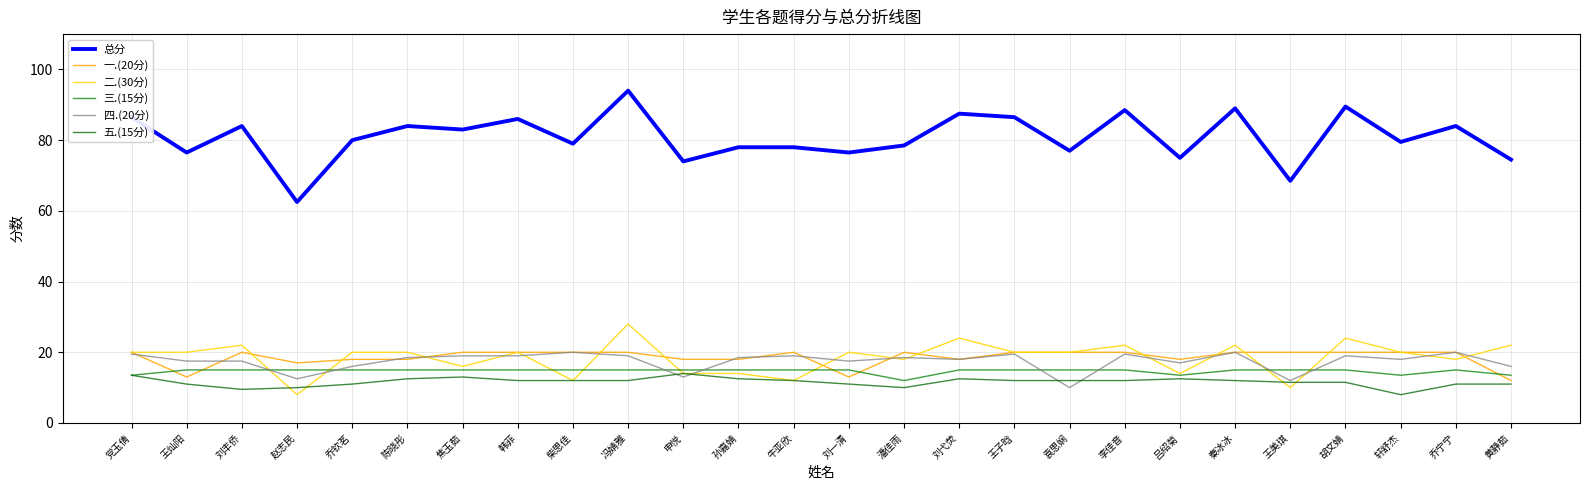

What is the maximum value shown in the chart?

94.0